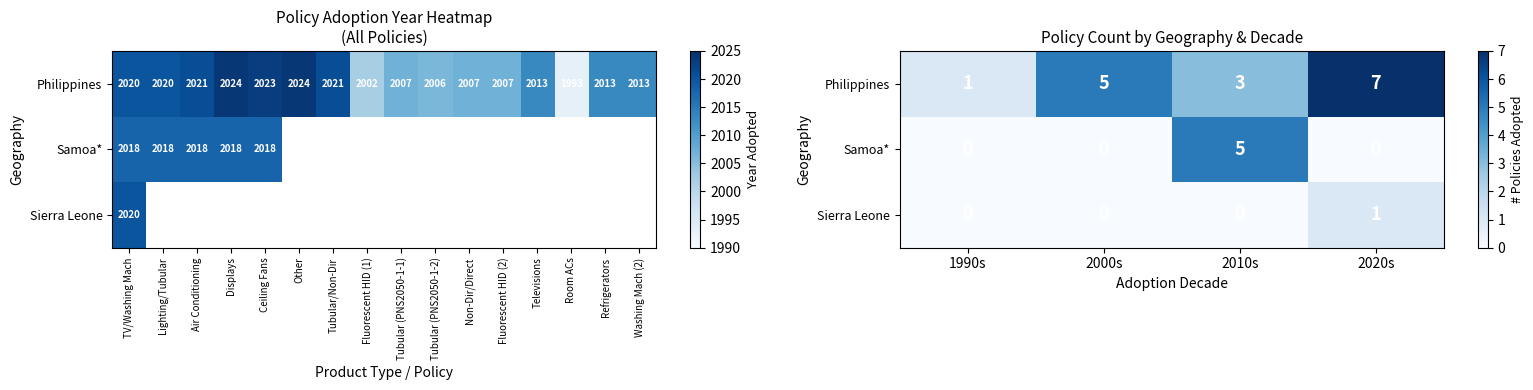

How many values in the Philippines series are below 5?

2